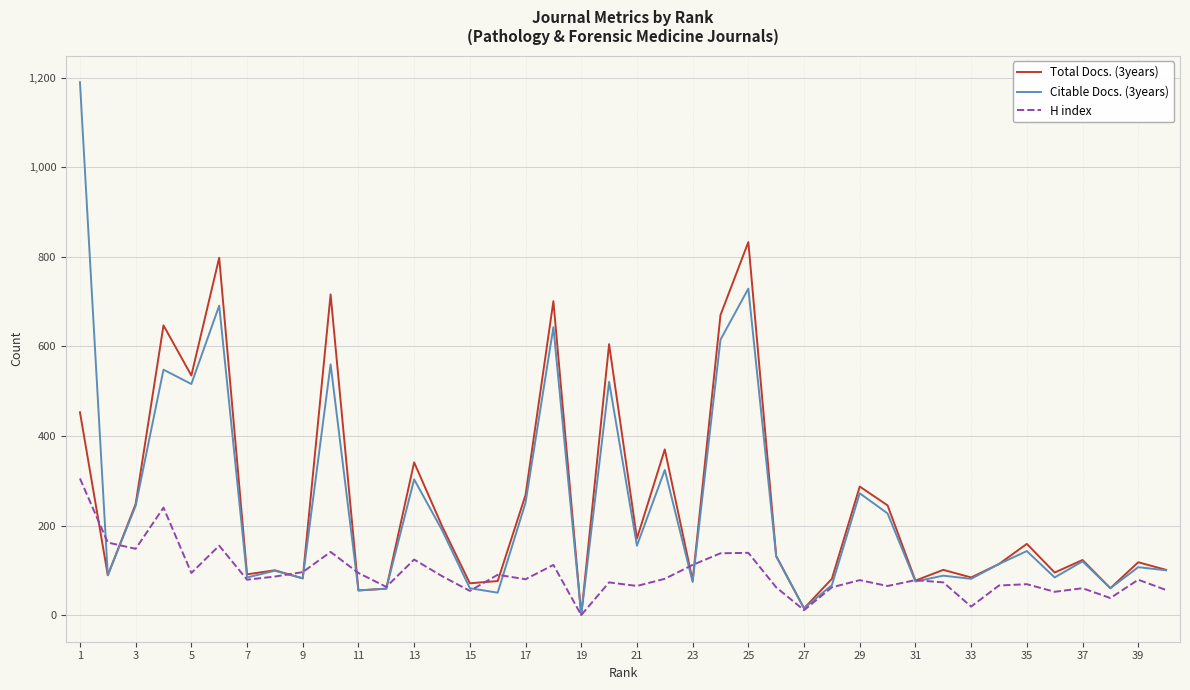

Rank the series by their maximum value, from lowest to highest.

H index, Total Docs. (3years), Citable Docs. (3years)